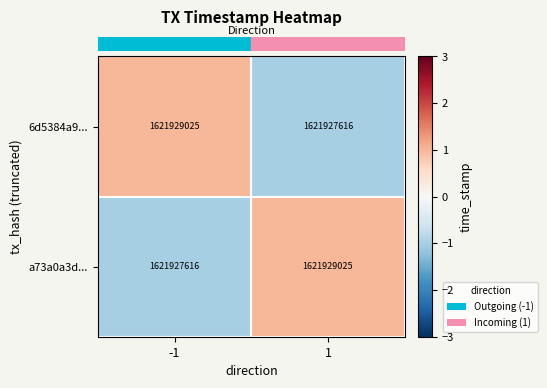

Which series has the largest range (max minus min)?

row_0